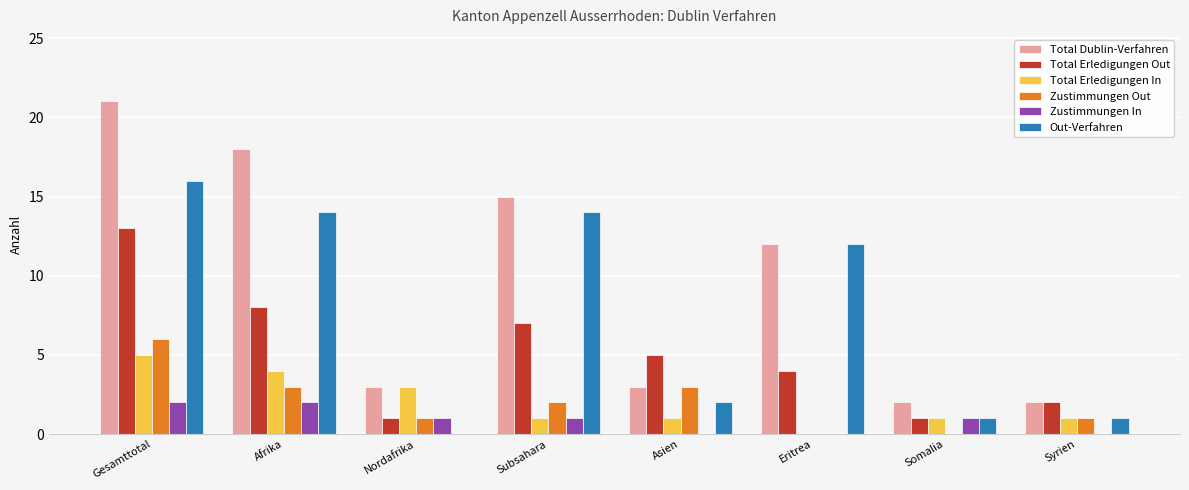

What is the average value of the Total Erledigungen Out series?

5